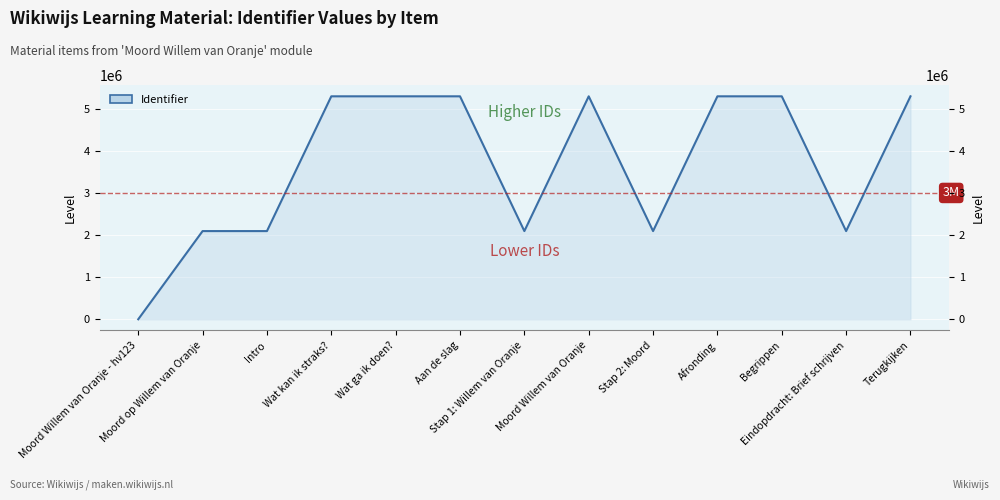

Where is the first local minimum?

Stap 1: Willem van Oranje